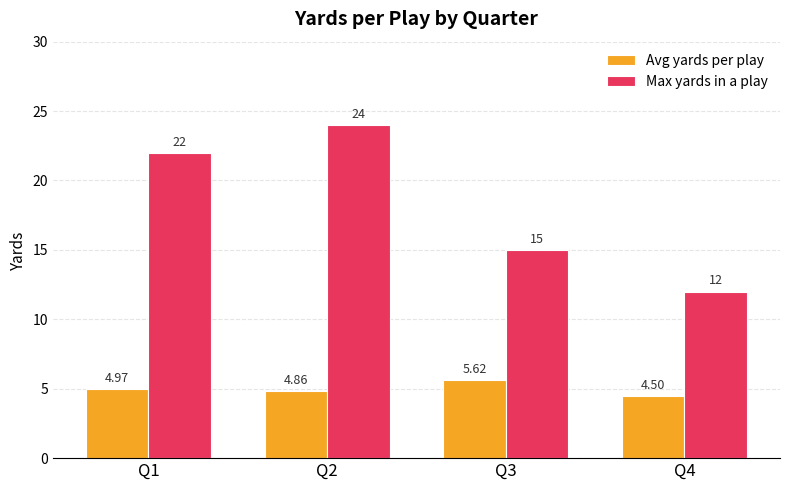

What is the difference between the Max yards in a play values at Q4 and Q3?

3.0